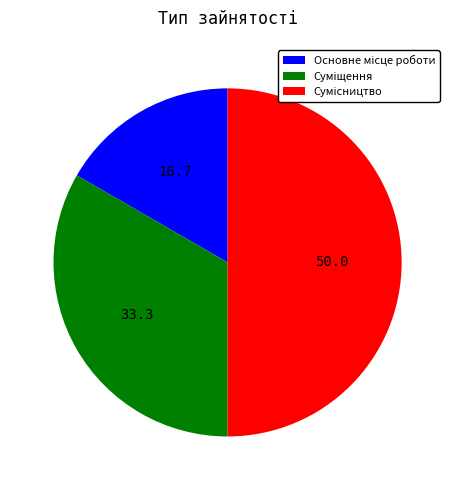

Rank the categories by value from highest to lowest.

Сумісництво, Суміщення, Основне місце роботи